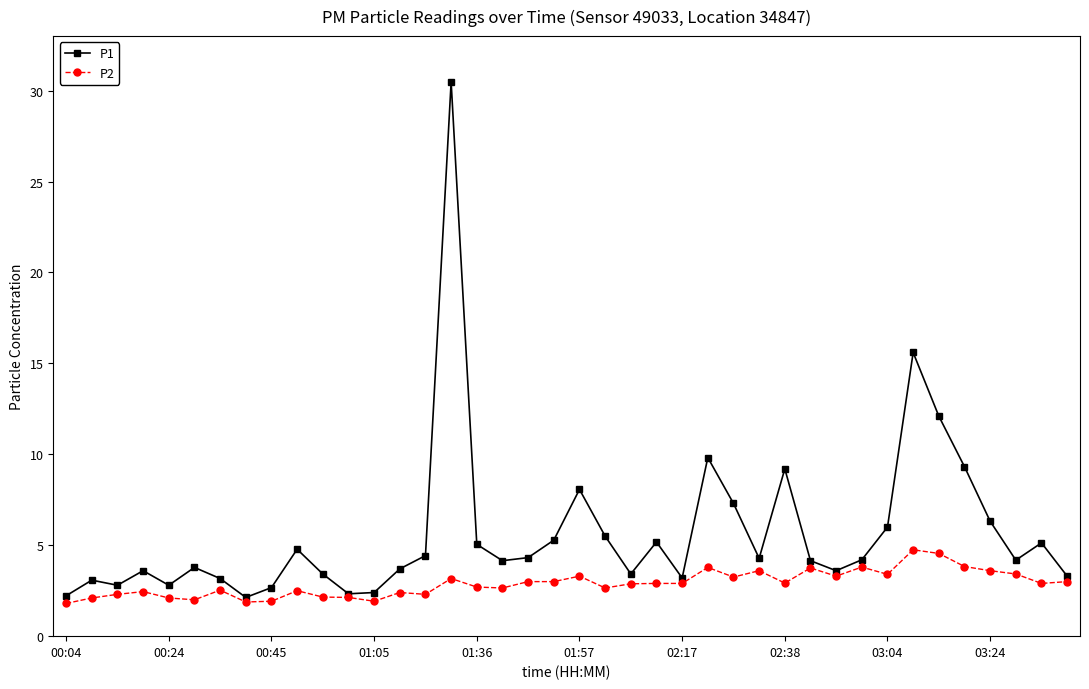

Which series has the largest total across all categories?

P1